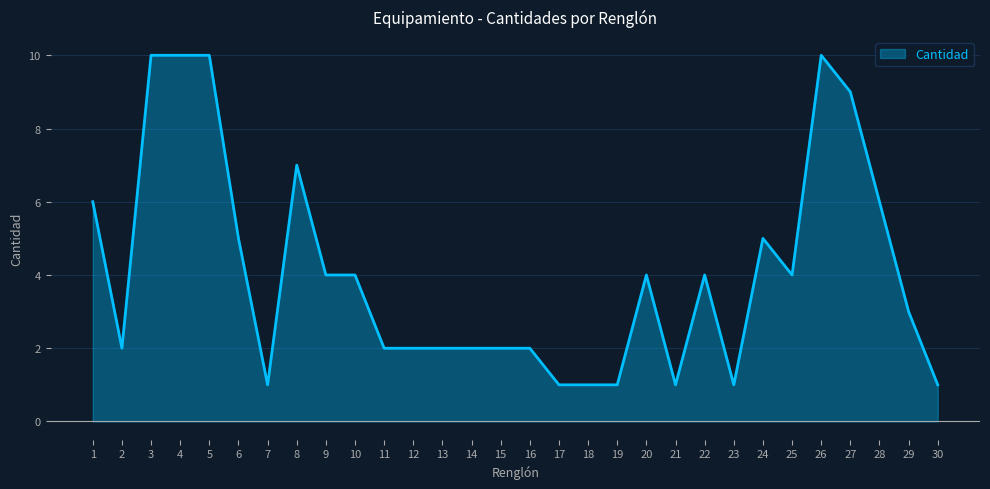

What is the smallest value displayed?

1